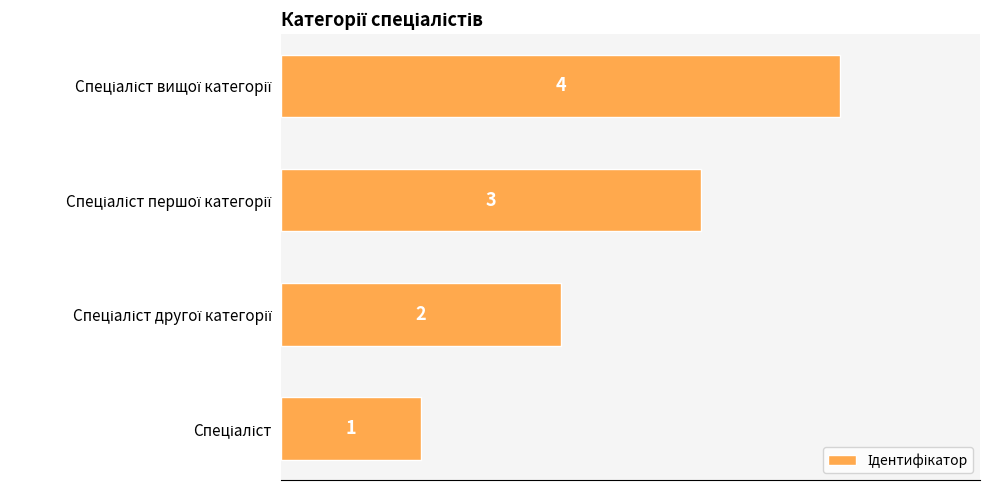

How many values are between 2 and 4?

3